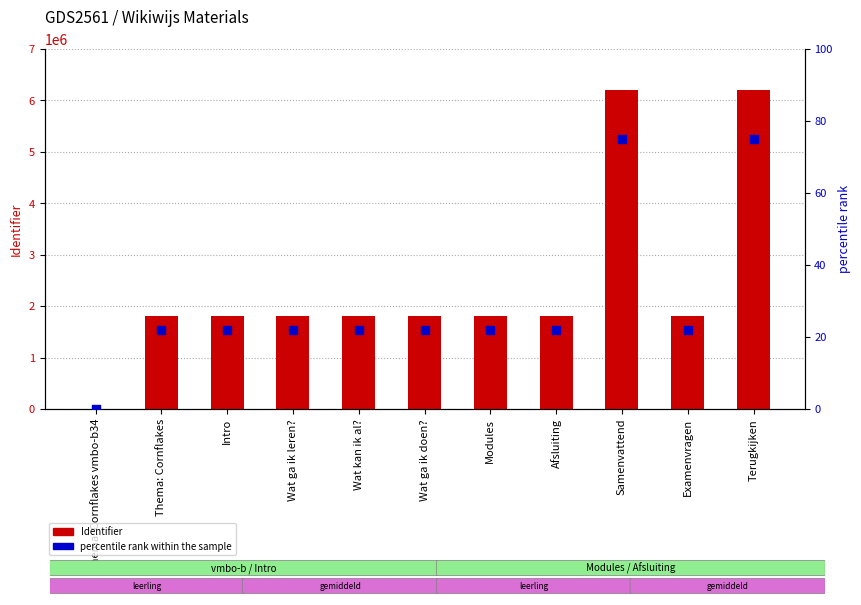

Which series has the largest total across all categories?

Identifier